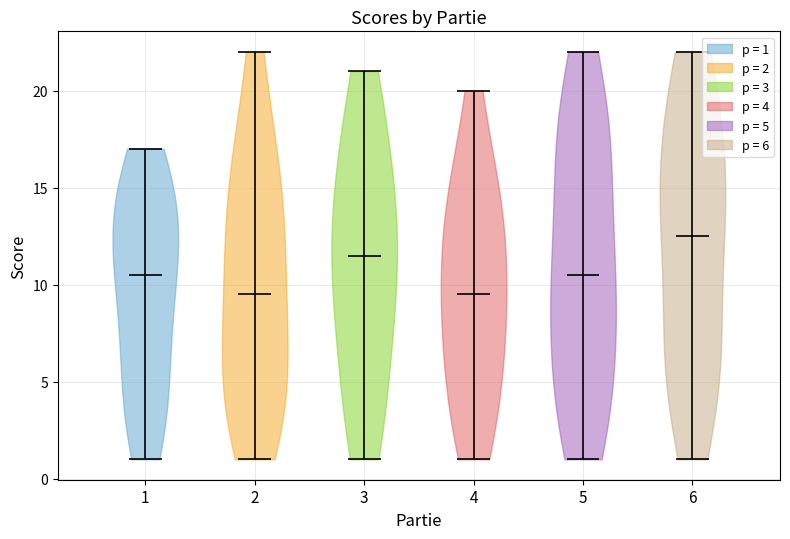

What is the lowest point the violin at x = 3 reaches on the y-axis? The values are not printed on the chart, so give them approximately, as read against the axis.

1.0